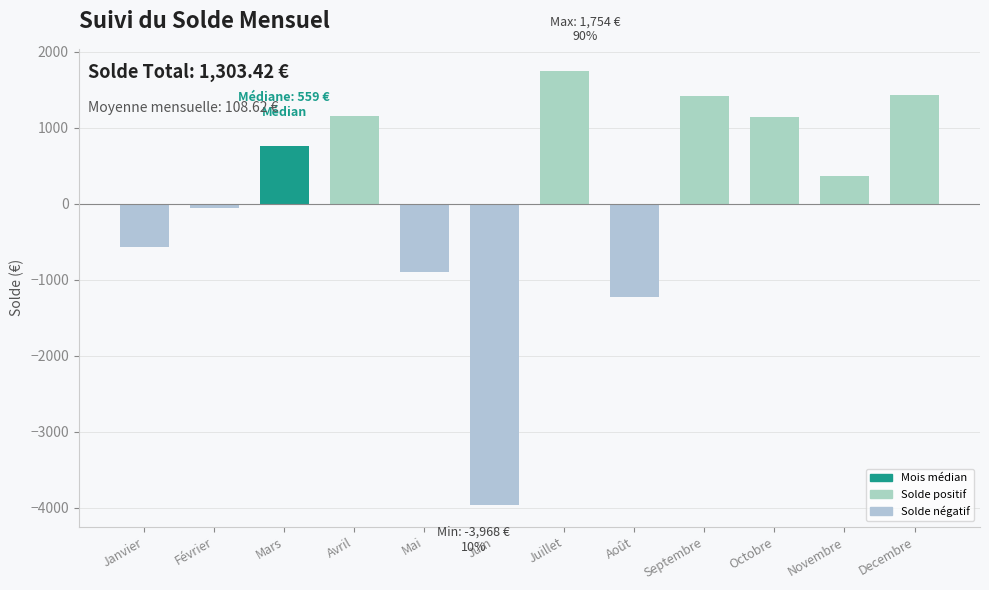

What is the value of the 9th bar from the left?

1424.4